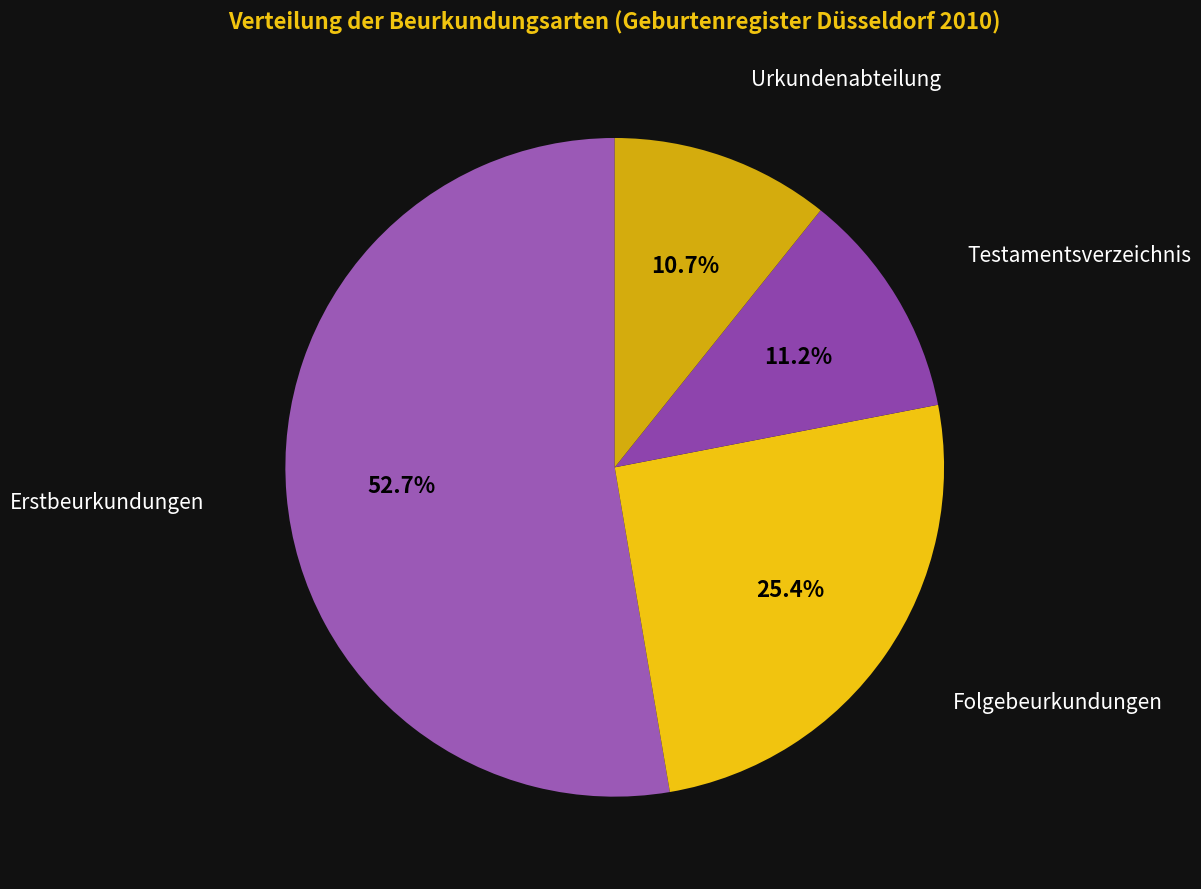

Approximately how many times larger is the value at Erstbeurkundungen compared to Urkundenabteilung?

4.9